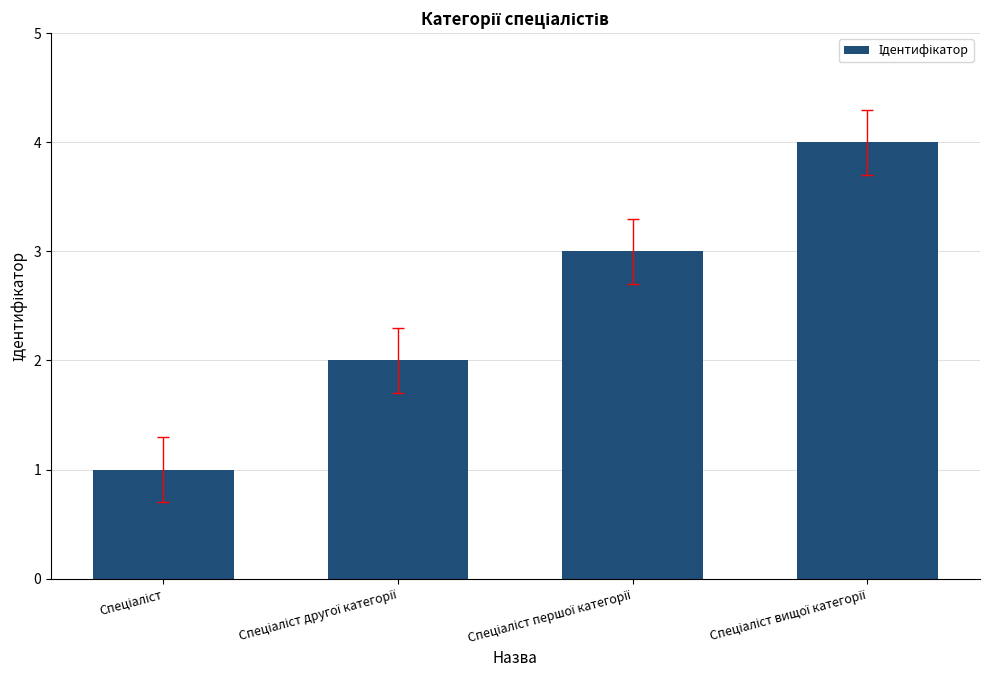

What is the value of the 1st bar from the left?

1